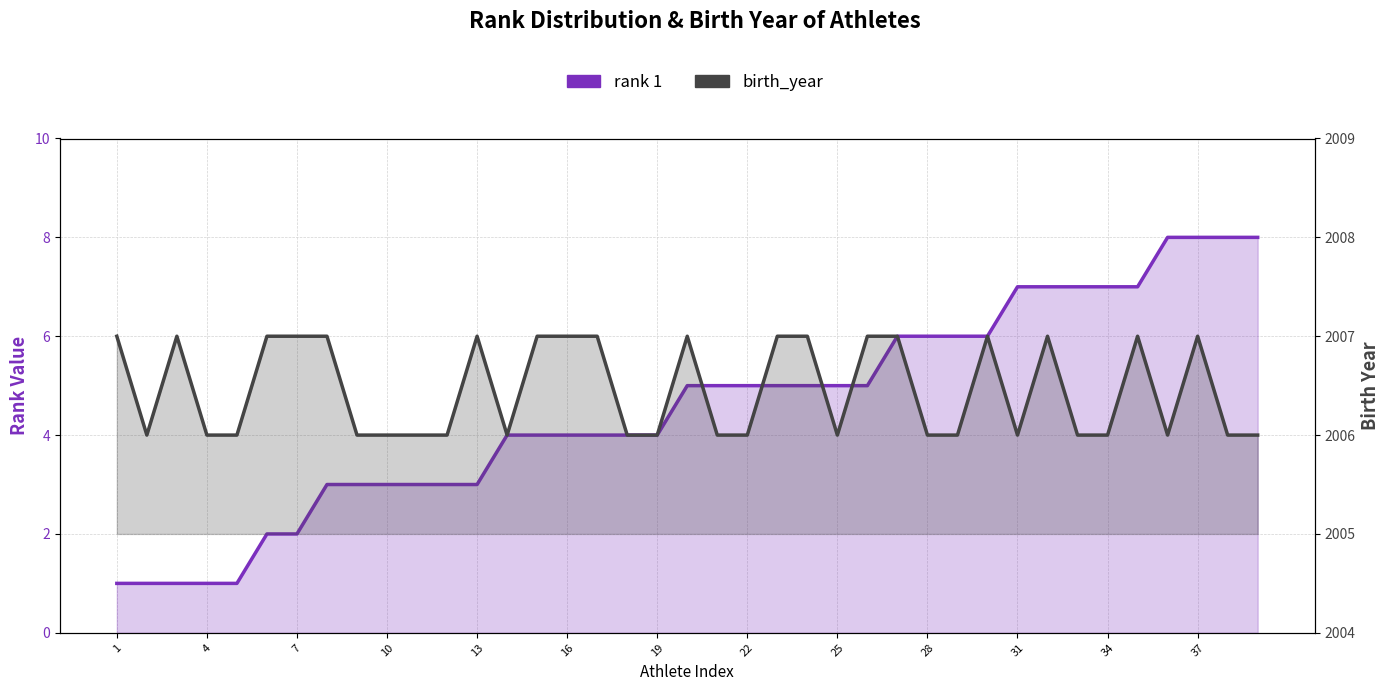

Between 17 and 27, which is larger?

27